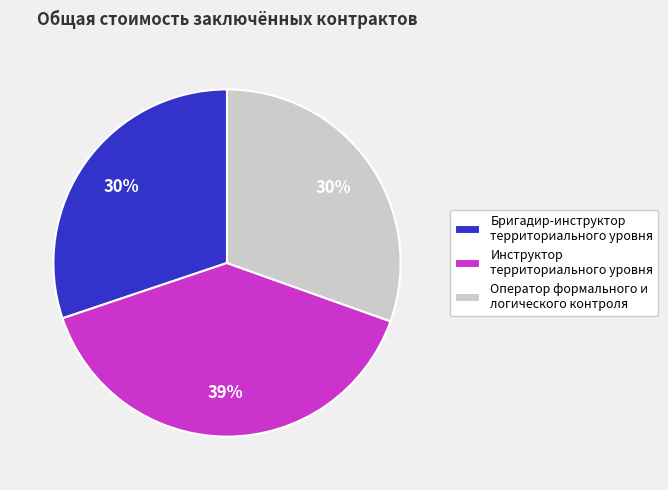

True or false: Инструктор территориального уровня accounts for 26% of the total.

False